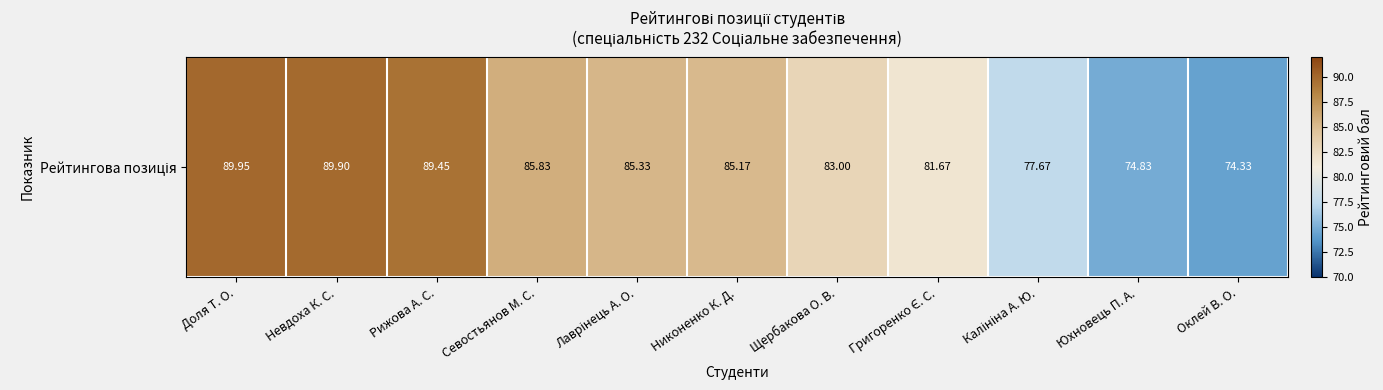

List the labels in order of value, largest first.

Доля Т. О., Невдоха К. С., Рижова А. С., Севостьянов М. С., Лаврінець А. О., Никоненко К. Д., Щербакова О. В., Григоренко Є. С., Калініна А. Ю., Юхновець П. А., Оклей В. О.